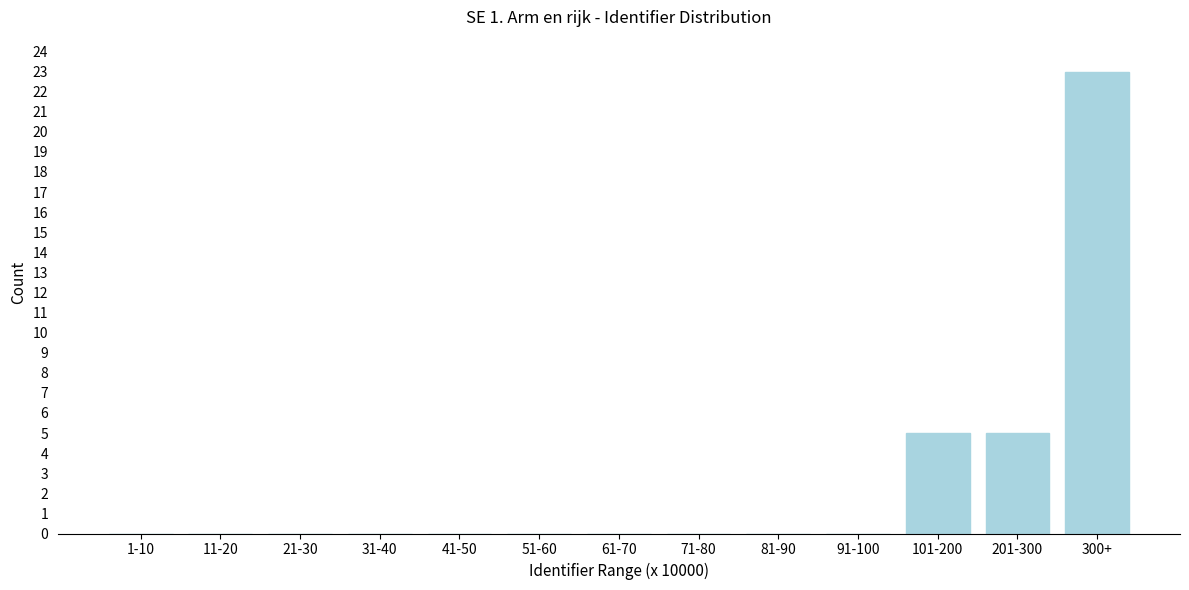

Reading left to right, list all the values displayed in this chart.

1-10=0	11-20=0	21-30=0	31-40=0	41-50=0	51-60=0	61-70=0	71-80=0	81-90=0	91-100=0	101-200=5	201-300=5	300+=23